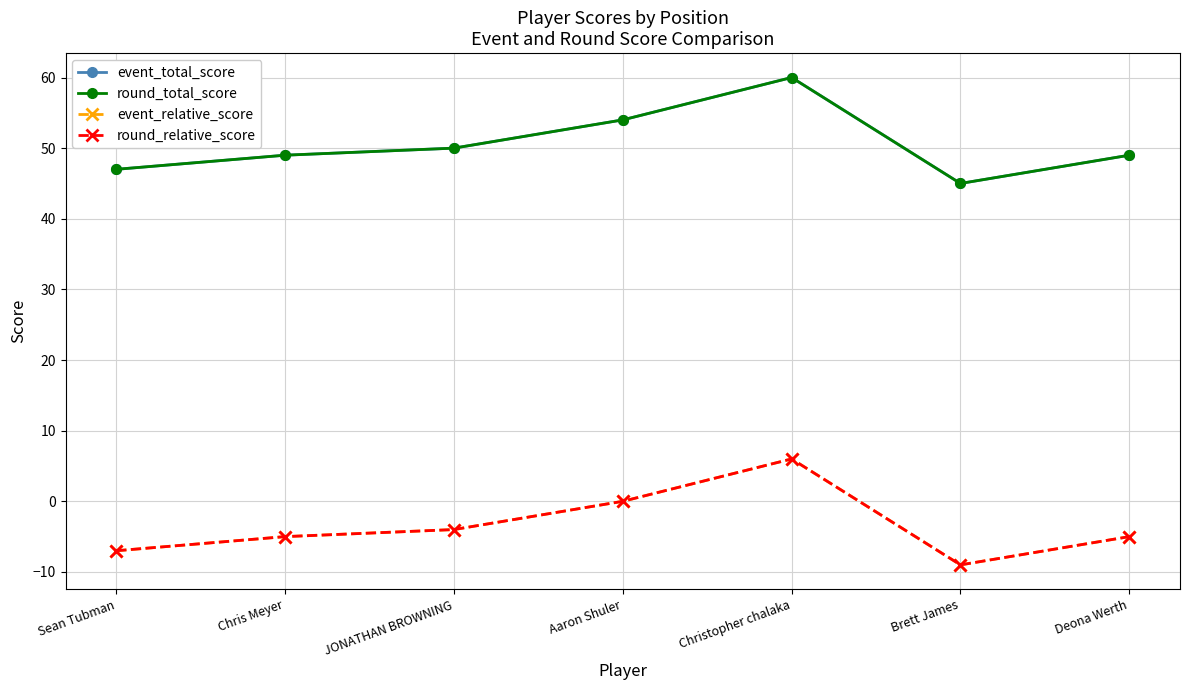

Which series has the largest range (max minus min)?

event_total_score